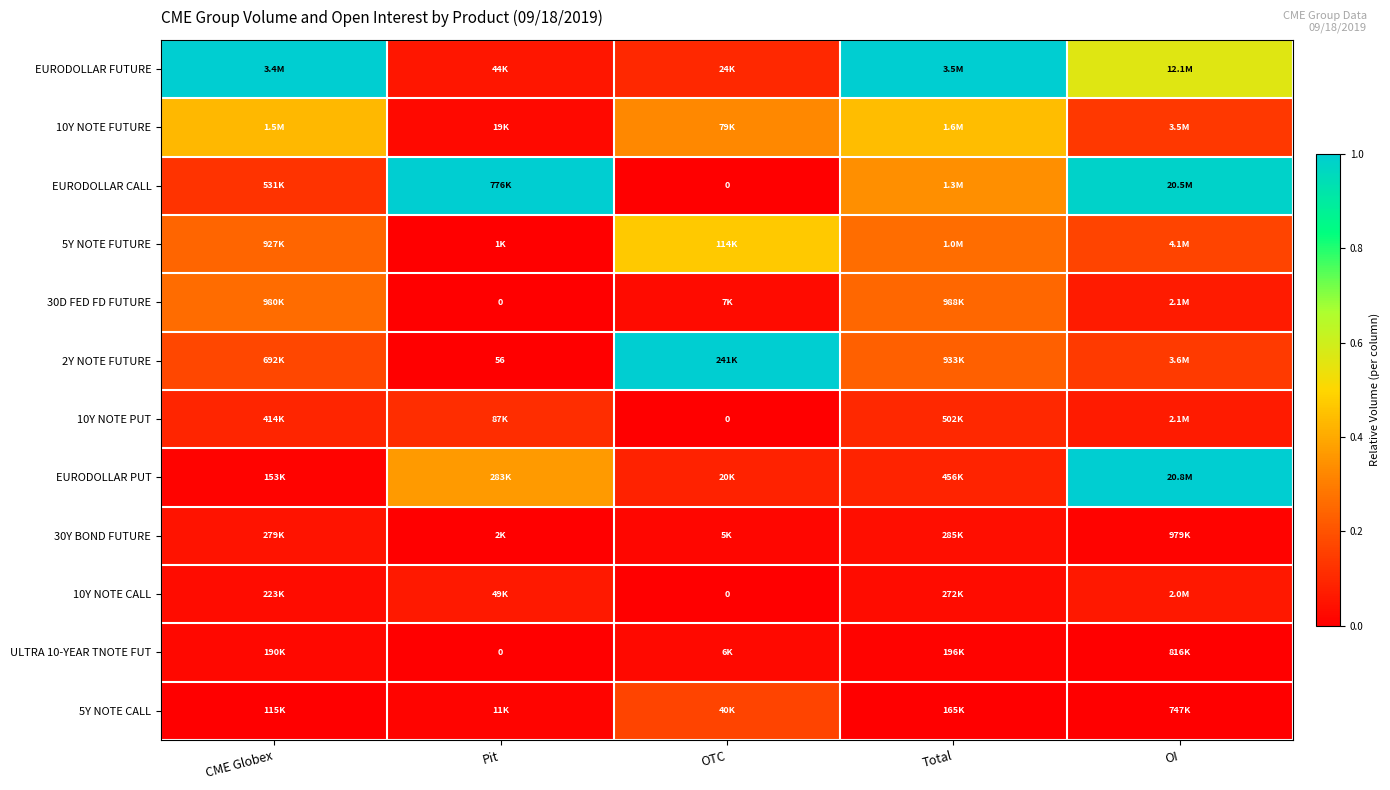

Rank the series at OTC from highest to lowest value.

2Y NOTE FUTURE, 5Y NOTE FUTURE, 10Y NOTE FUTURE, 5Y NOTE CALL, EURODOLLAR FUTURE, EURODOLLAR PUT, 30D FED FD FUTURE, ULTRA 10-YEAR TNOTE FUT, 30Y BOND FUTURE, EURODOLLAR CALL, 10Y NOTE PUT, 10Y NOTE CALL